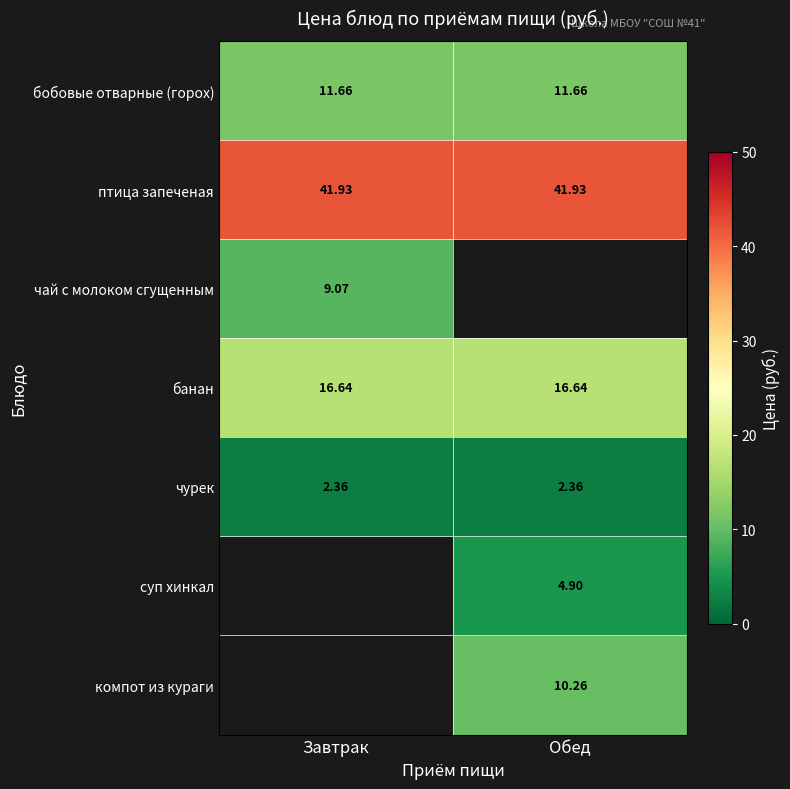

Is it true that бобовые отварные (горох) equals 11.7 at Обед?

True